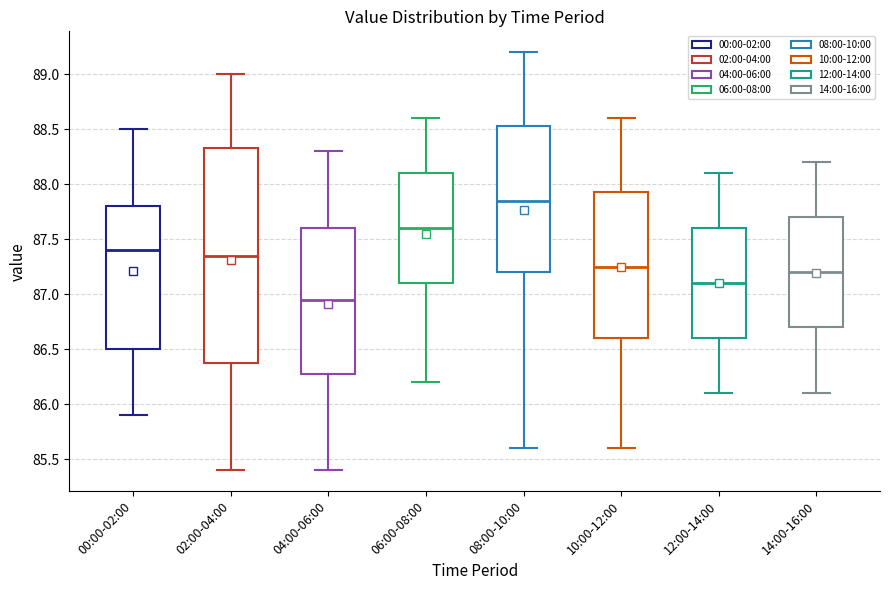

Which box has the highest median line?

08:00-10:00